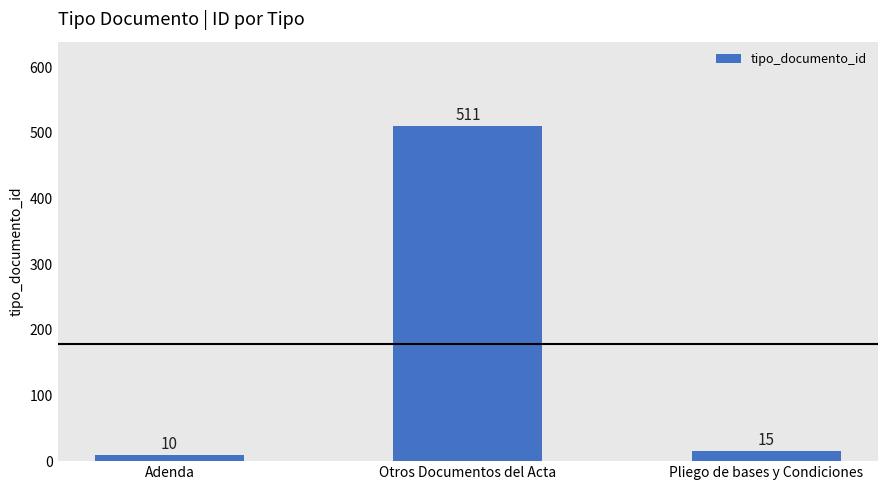

Is it true that the value at Pliego de bases y Condiciones is 15?

True